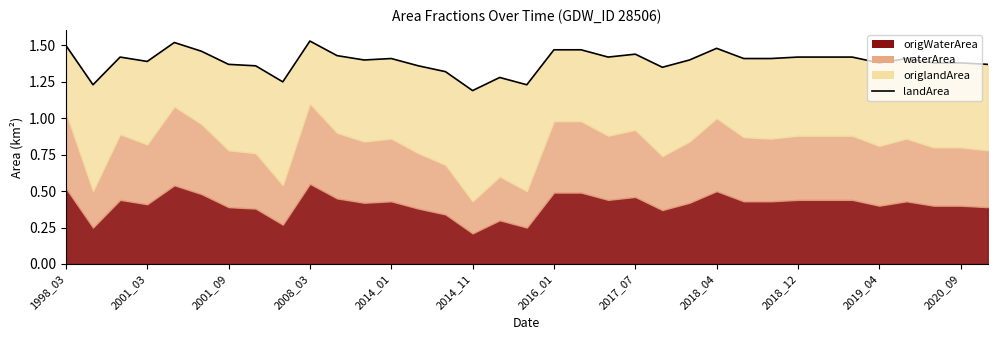

What is the sum of the values at 2001_09 and 17?

2.6